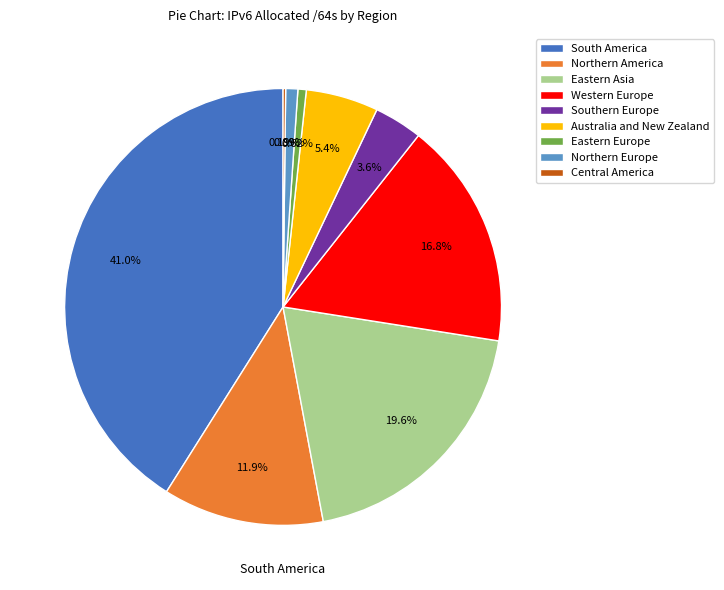

What percentage do Northern Europe and Southern Europe together represent?

4.5%